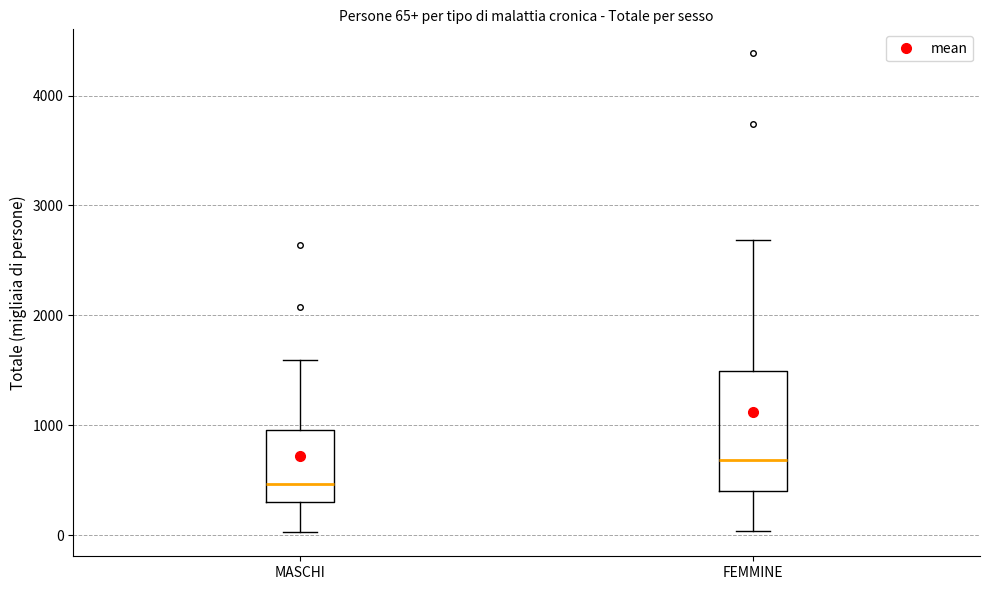

Which box has the highest median line?

FEMMINE